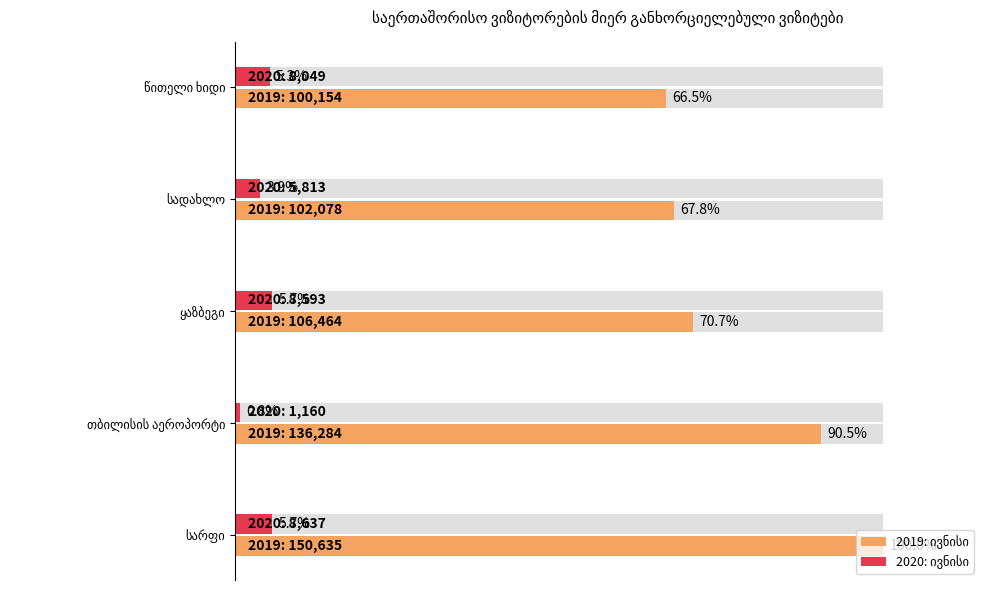

Does the chart contain stacked bars?

No